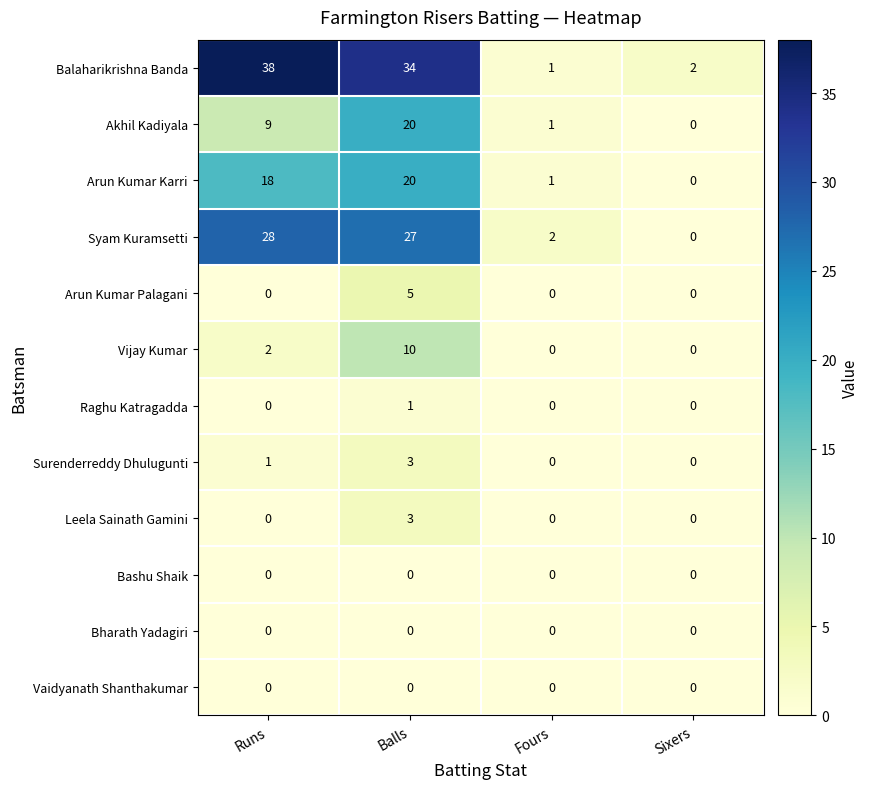

Which series changed the most between Runs and Balls?

Akhil Kadiyala